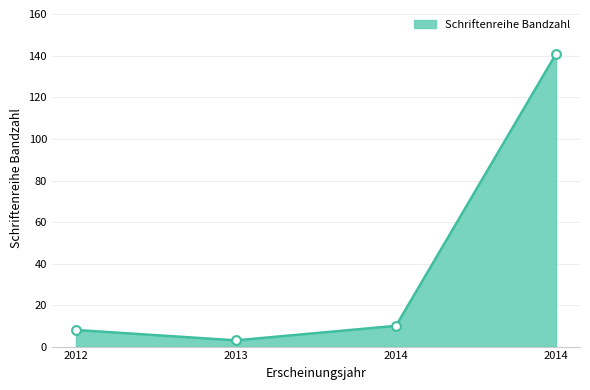

What is the ratio of the value at 2012 to the value at 2013?

2.7